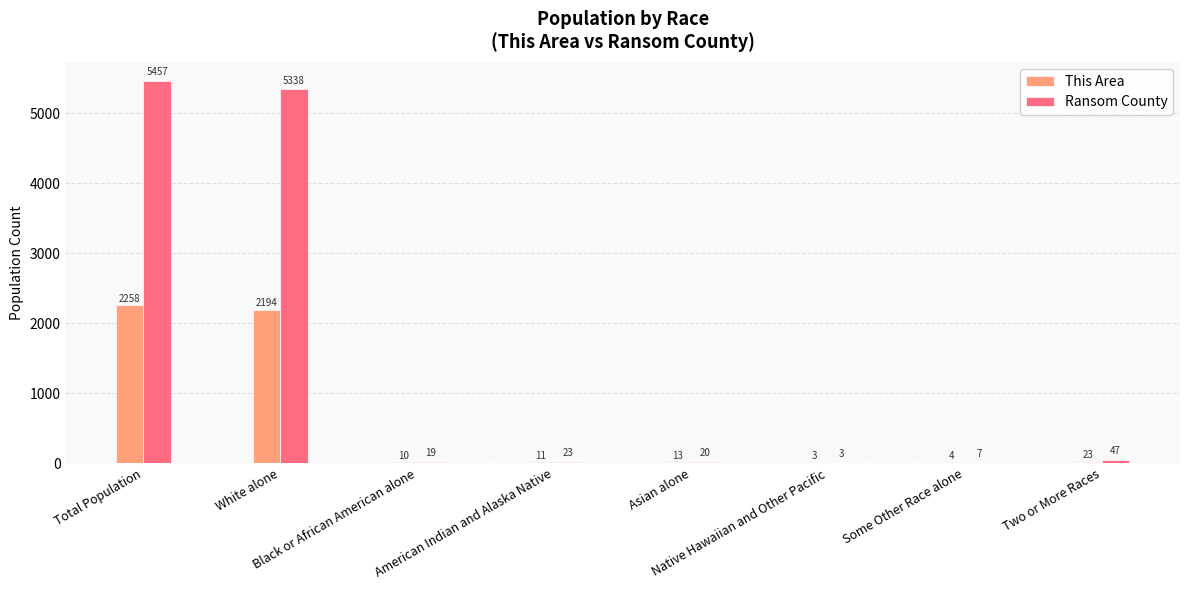

How many groups of bars are there?

8